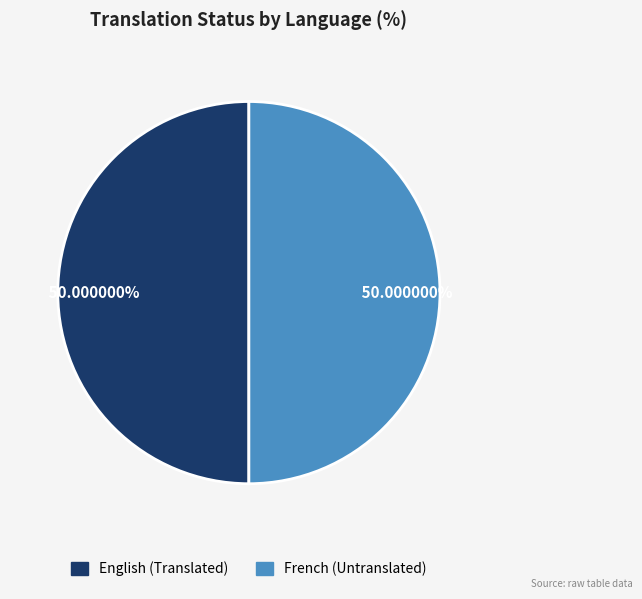

Do French and English together represent more than half of the pie?

Yes